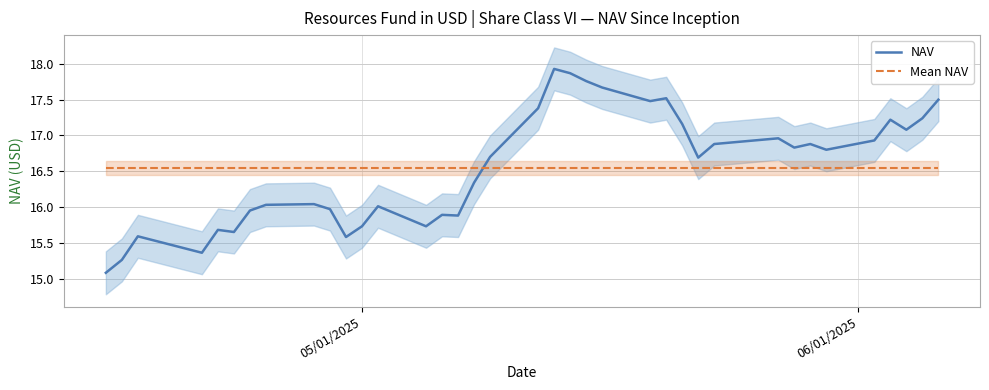

What is the value of the Mean NAV point at the 32nd from the left?

16.5